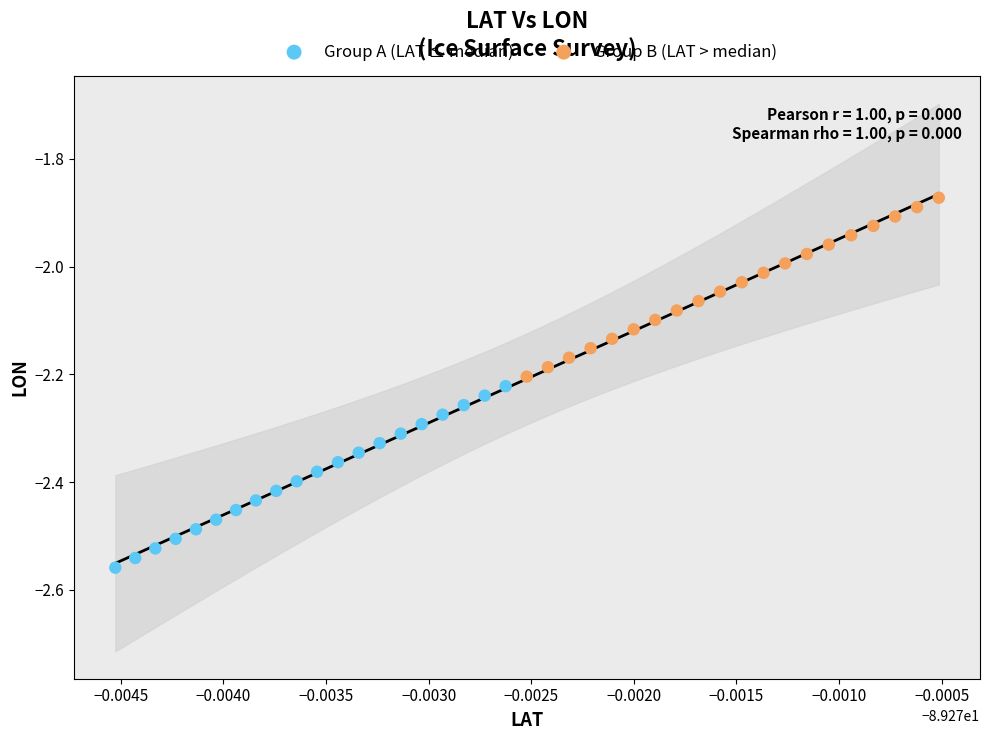

Which series has the widest spread of Y values?

Group A (LAT ≤ median)